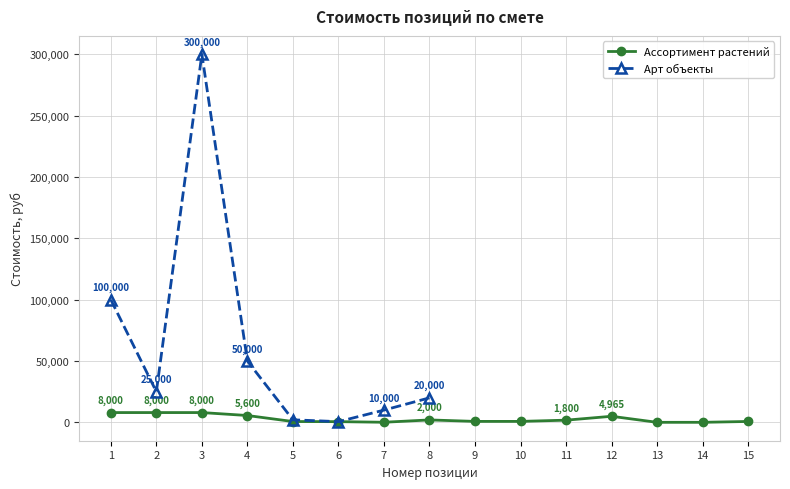

Rank the categories by value from lowest to highest.

13, 14, 7, 6, 5, 15, 9, 10, 11, 8, 12, 4, 1, 2, 3